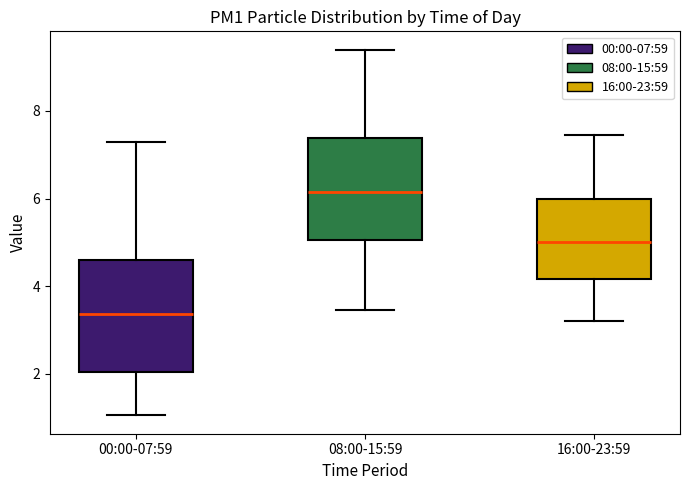

Reading left to right, transcribe this box plot: for each box, give where its median line is, the range the box spans, and where its two whiskers end, as read against the y-axis. The values are not printed on the chart, so give them approximately, as read against the axis.

00:00-07:59: median 3.4, box 2.0 to 4.6, whiskers 1.0 to 7.2
08:00-15:59: median 6.2, box 5.0 to 7.4, whiskers 3.4 to 9.4
16:00-23:59: median 5.0, box 4.2 to 6.0, whiskers 3.2 to 7.4